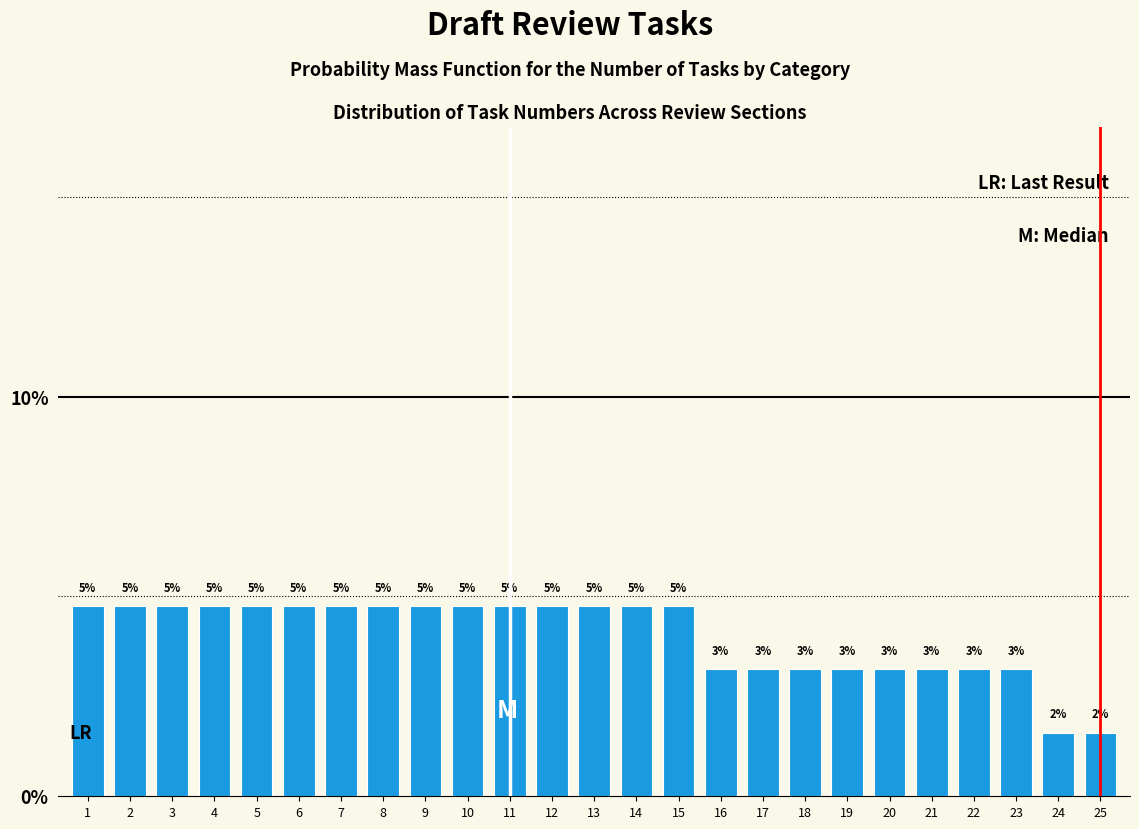

Does the chart contain any negative values?

No